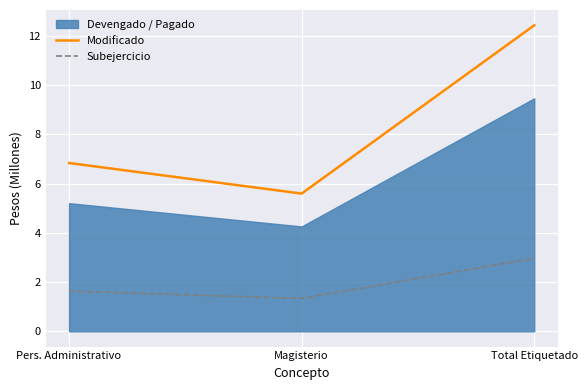

What is the minimum value shown in the chart?

1.3